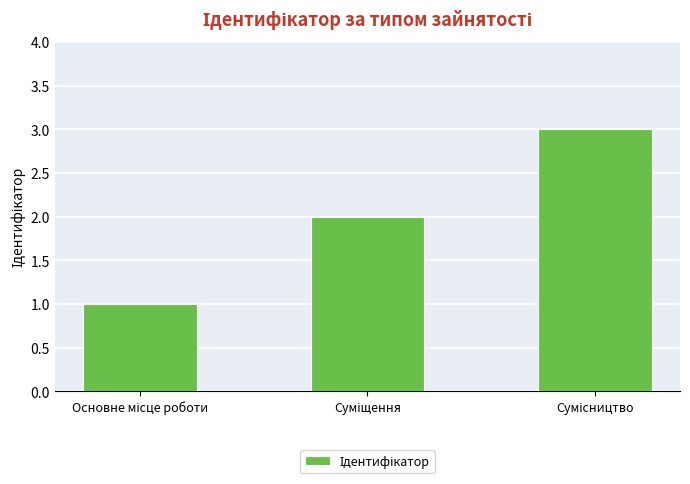

What is the sum of all values?

6